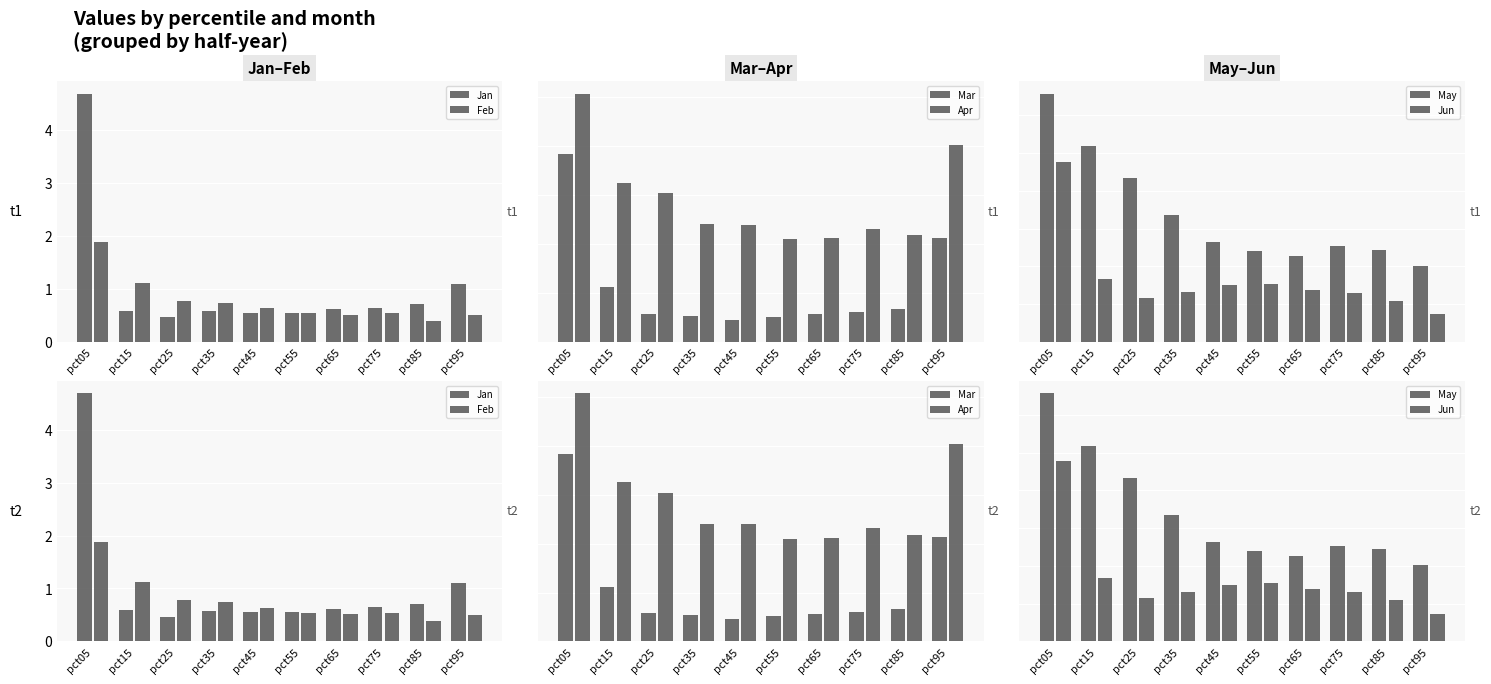

At which category is the sum across all series the highest?

pct05